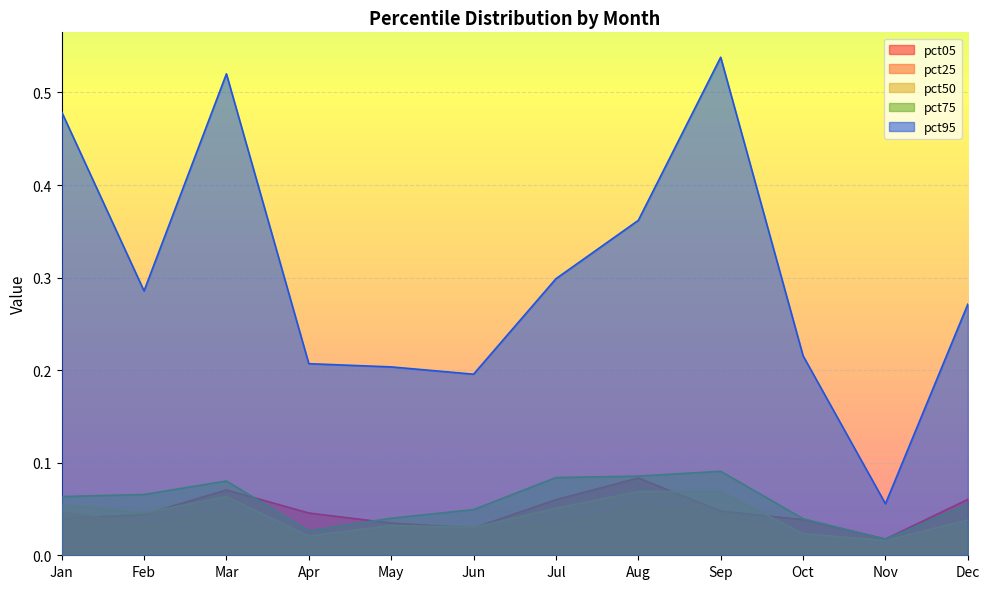

Where is the first local minimum for pct95?

Feb